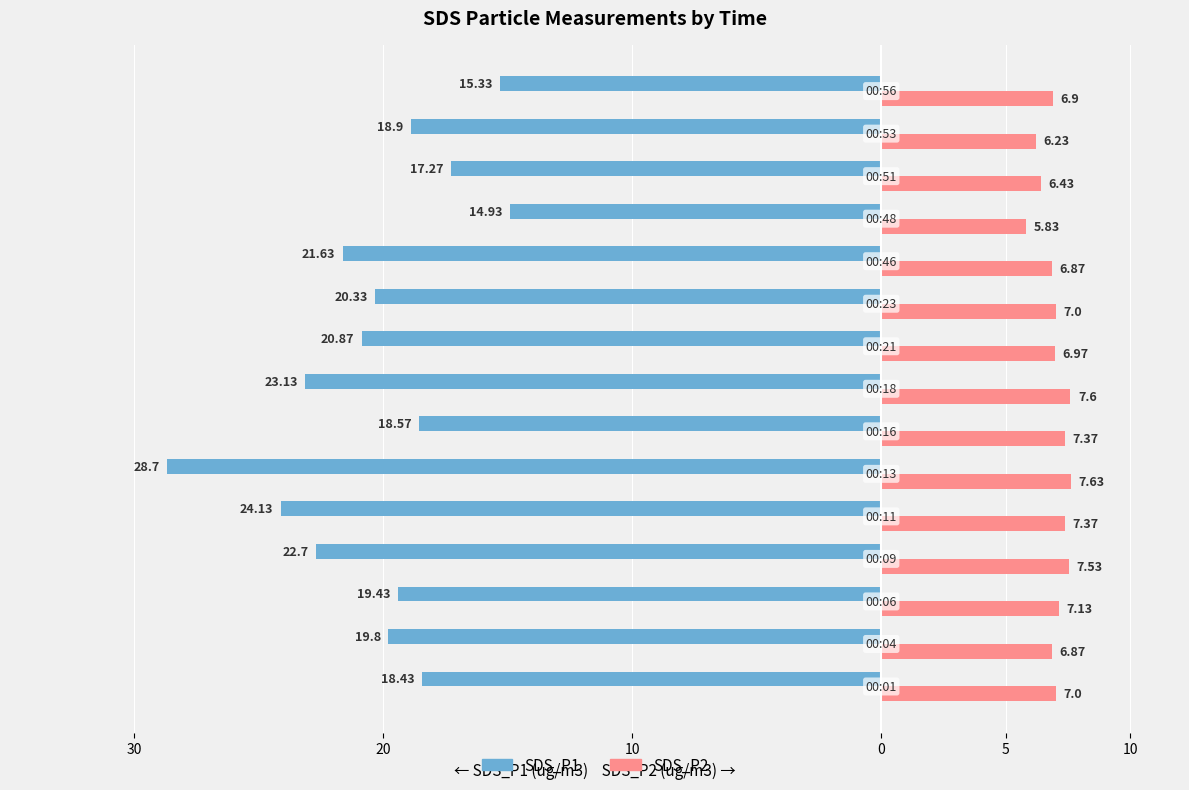

Which series has the largest range (max minus min)?

SDS_P1